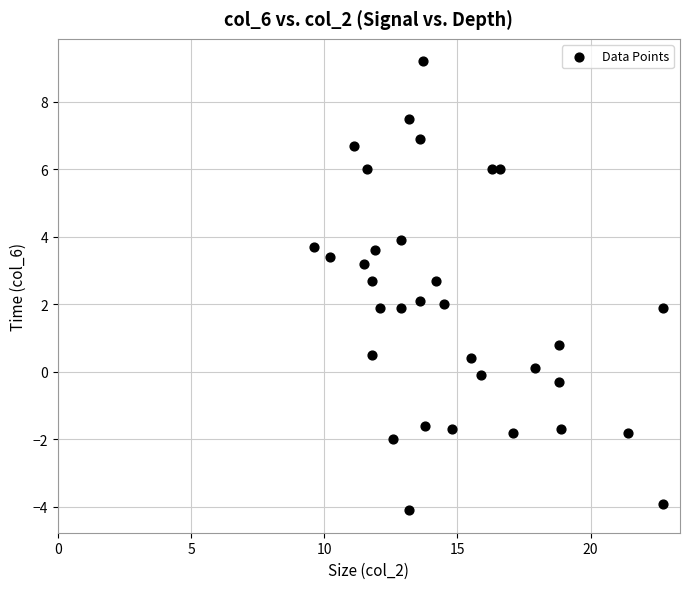

What is the range of Y values (max minus min)?

13.3